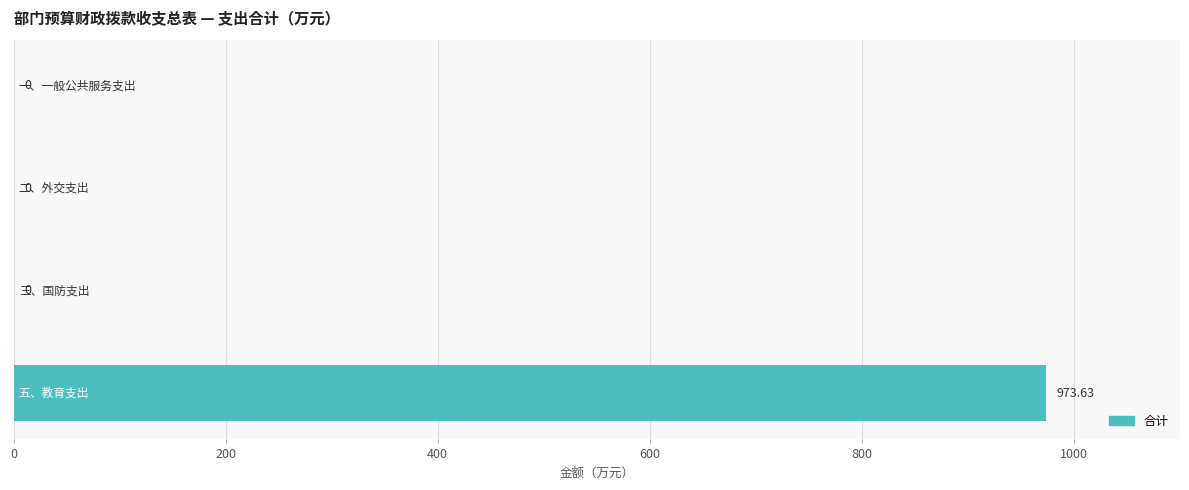

How many distinct data groups are displayed?

1